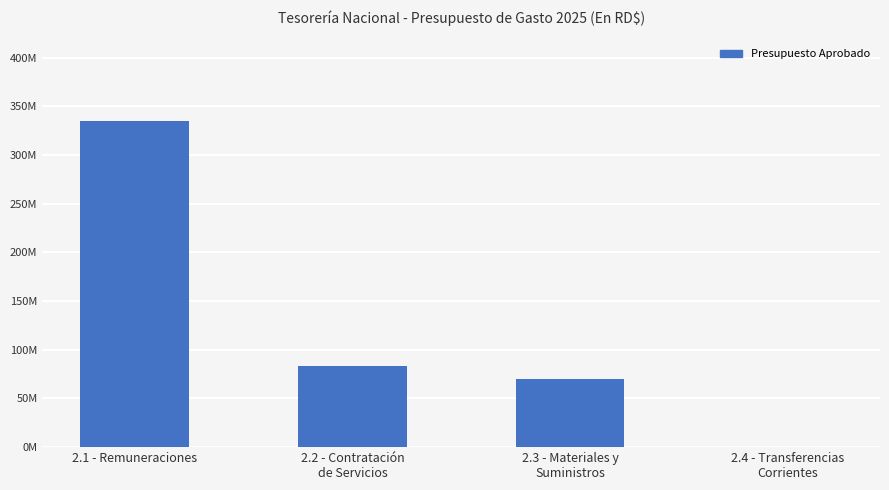

What value does the data have at 2.3 - Materiales y
Suministros?

69719932